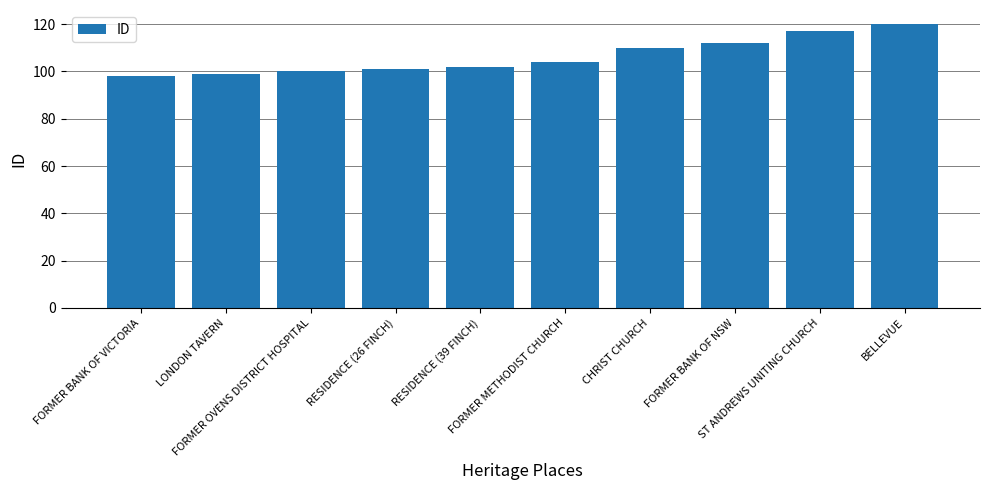

What position from the right is FORMER BANK OF NSW?

3